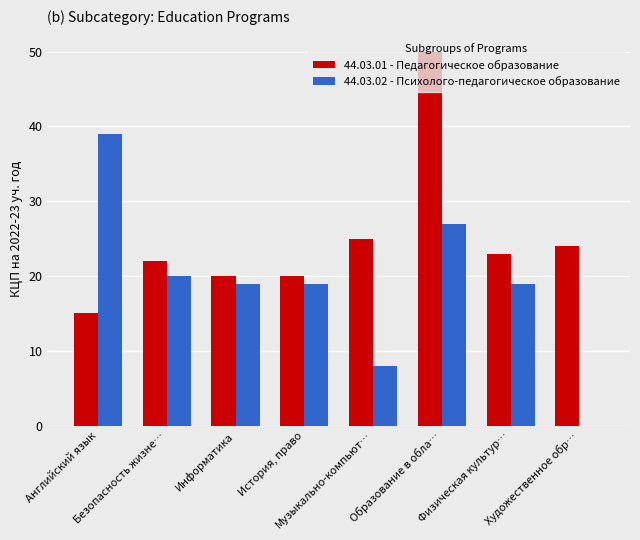

What is the maximum value shown in the chart?

50